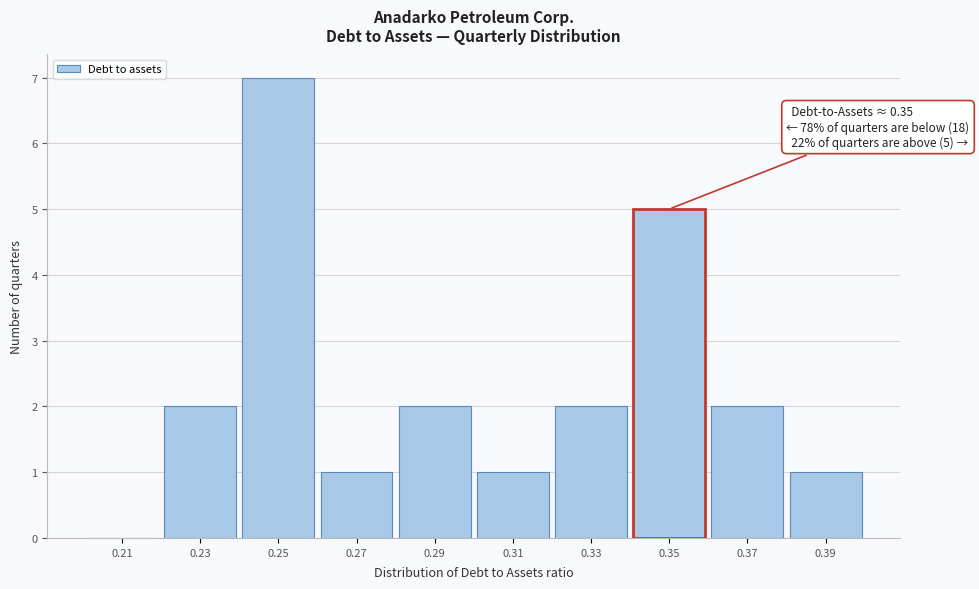

Which range on the x-axis has the tallest bar?

0.24 to 0.26